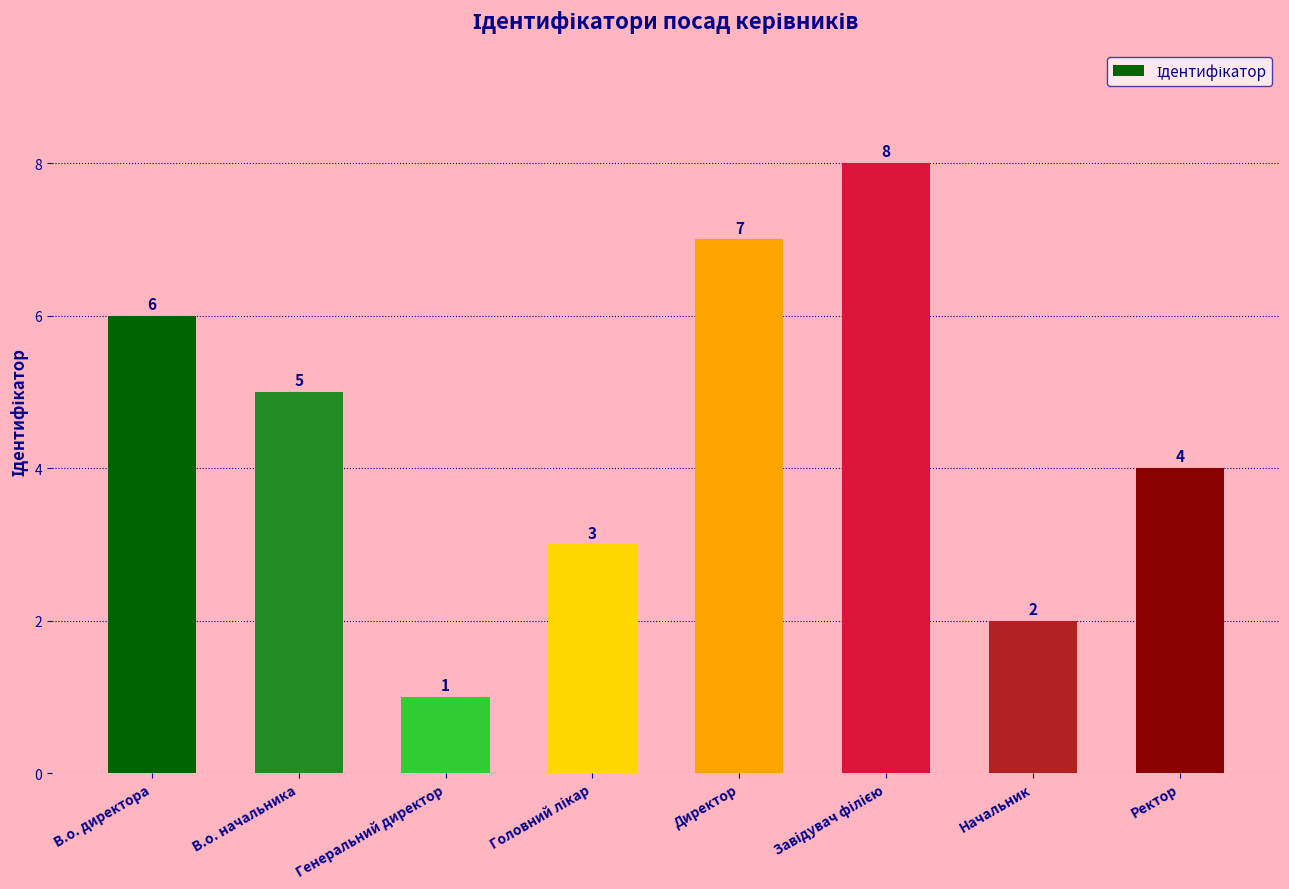

What is the difference between the maximum and minimum values?

7